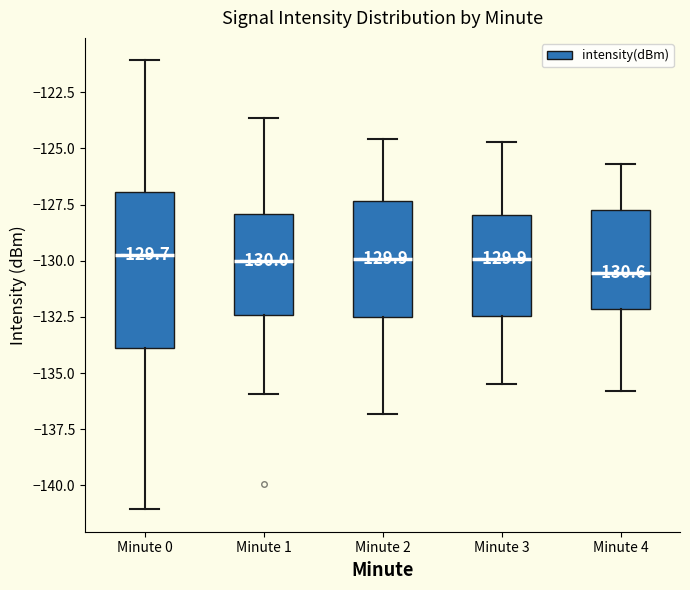

Comparing the boxes themselves (not the whiskers), which one is the tallest?

Minute 0